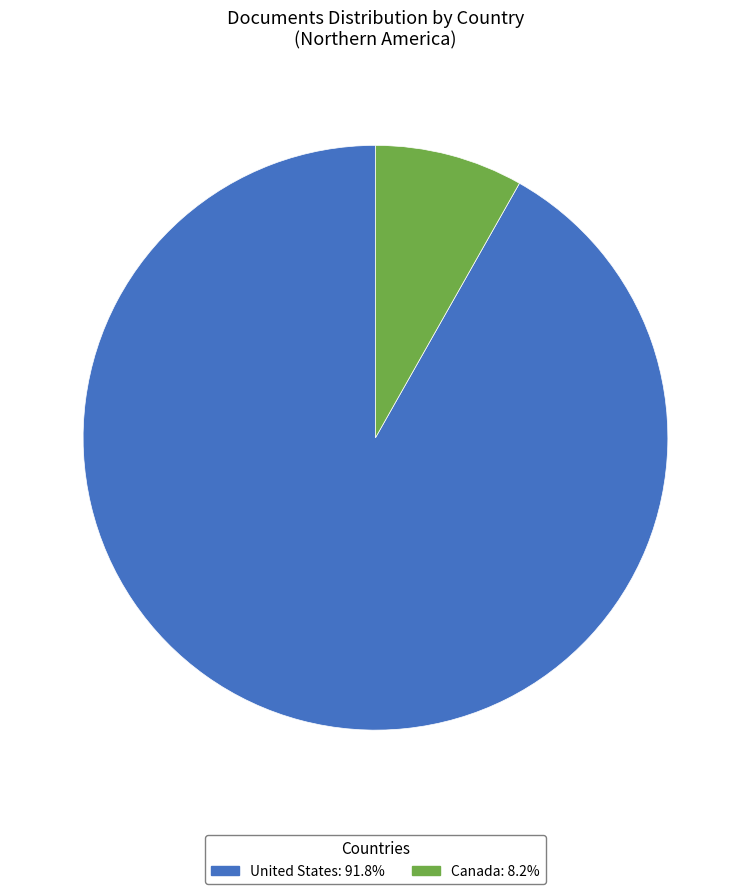

Which slice is the smallest?

Canada